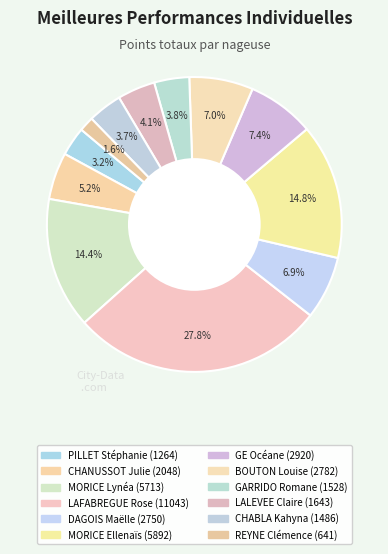

What percentage is the BOUTON Louise slice, to the nearest percent?

7%